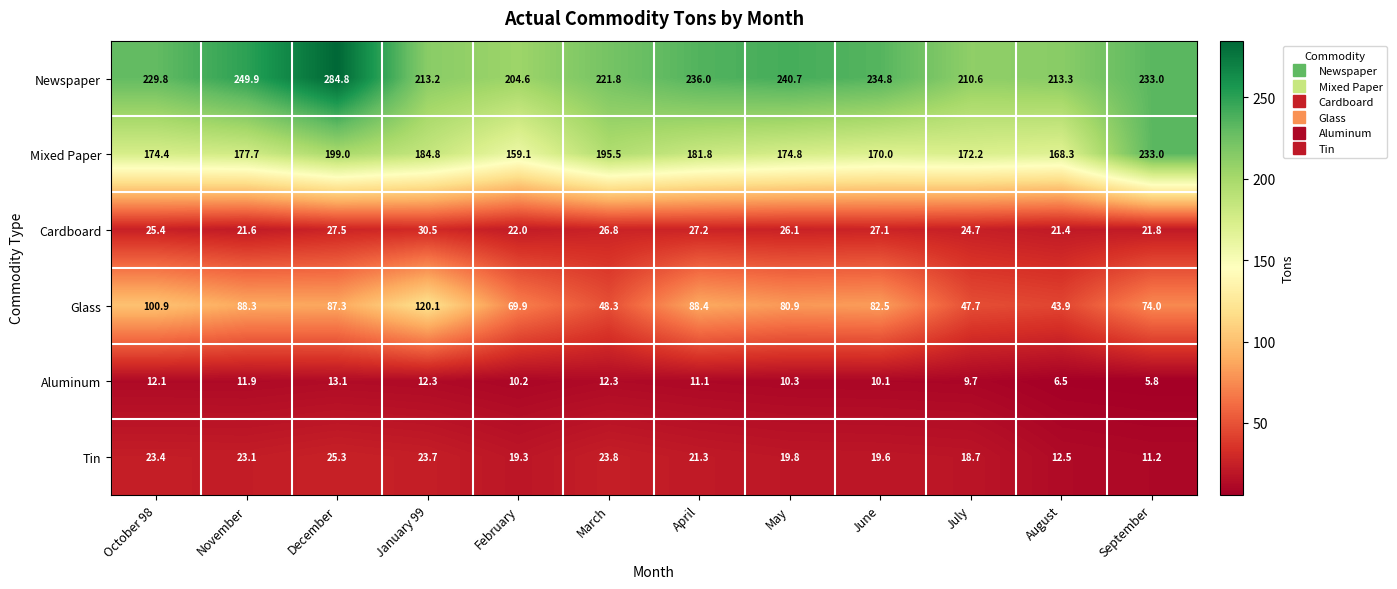

What is the difference between the highest and lowest values at March?

209.5